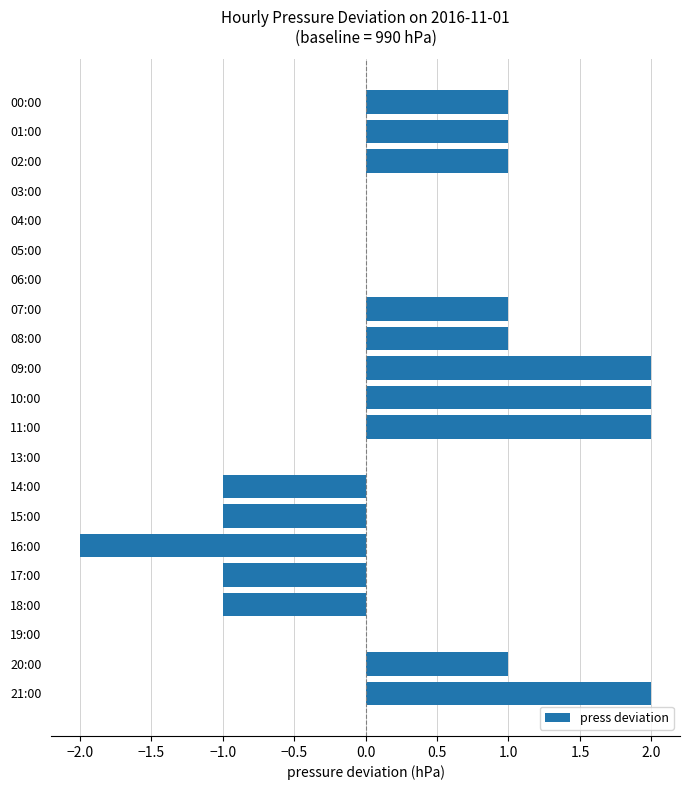

How many series are shown in this chart?

1